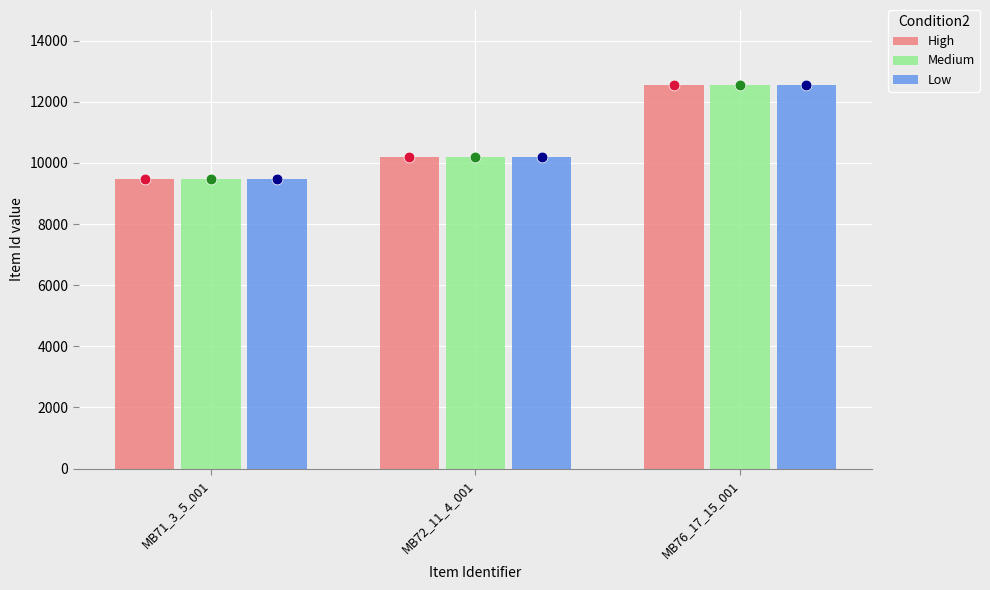

What are all the series names shown in the legend?

High, Medium, Low